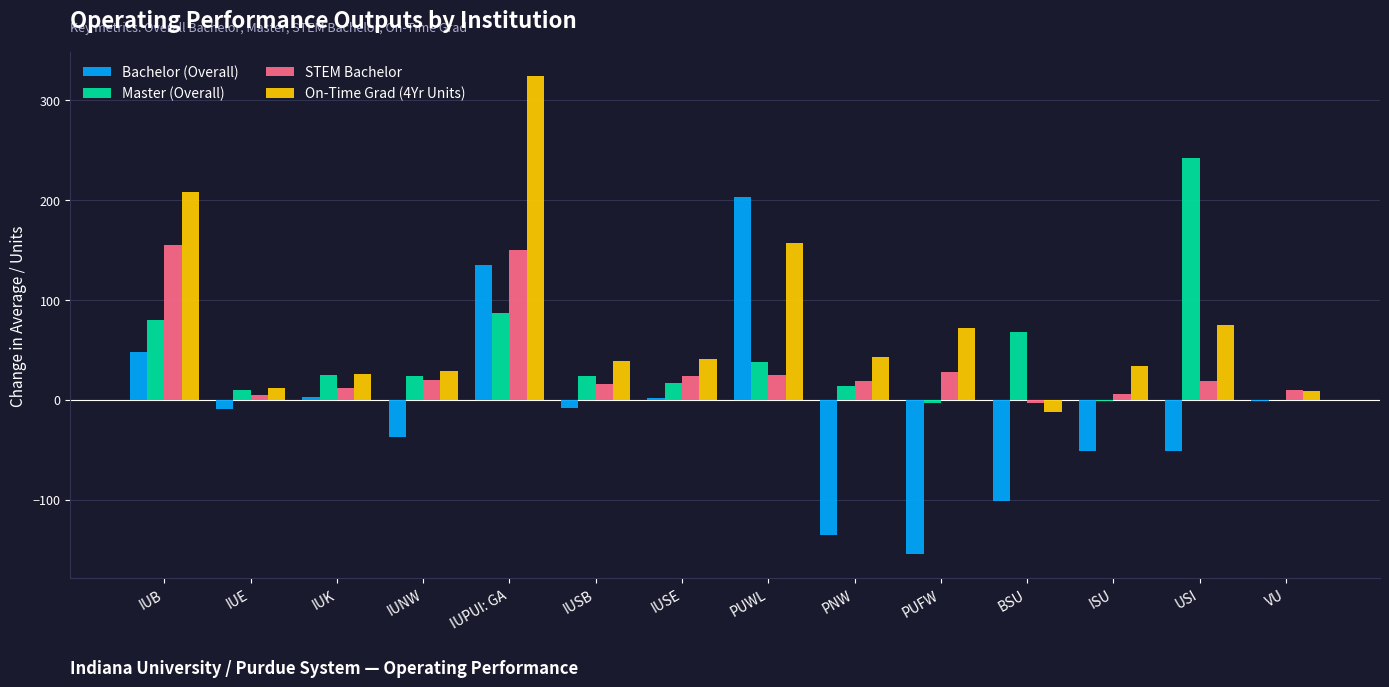

How many groups of bars are there?

14